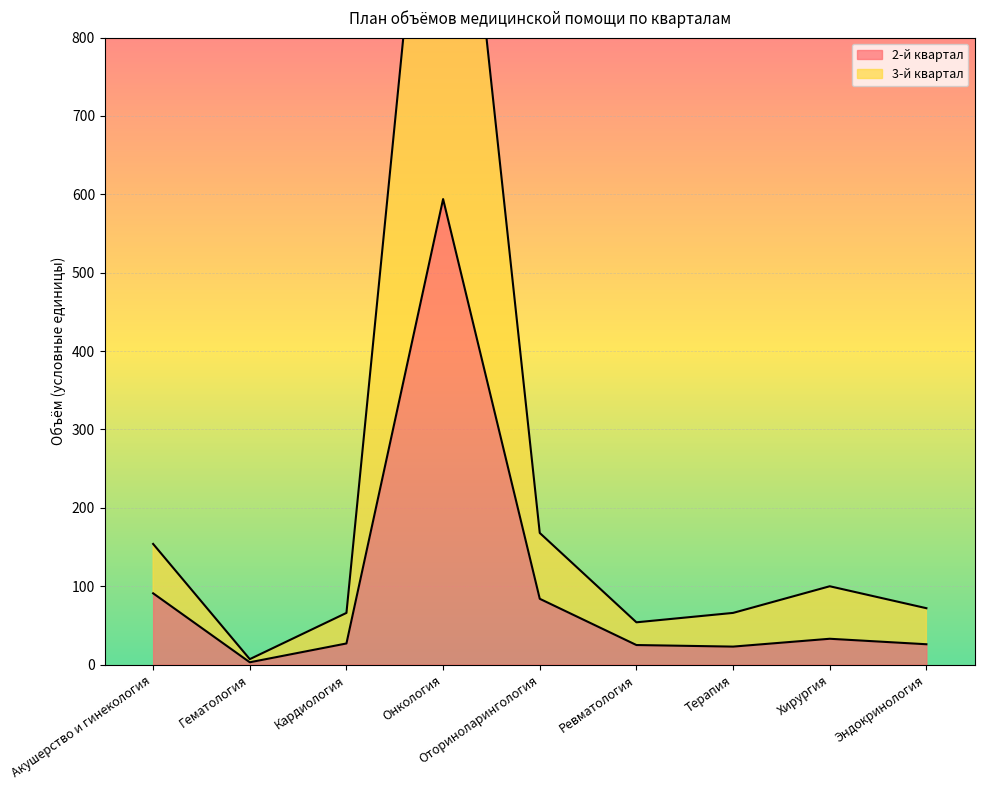

True or false: 3-й квартал and 2-й квартал cross at least once.

False